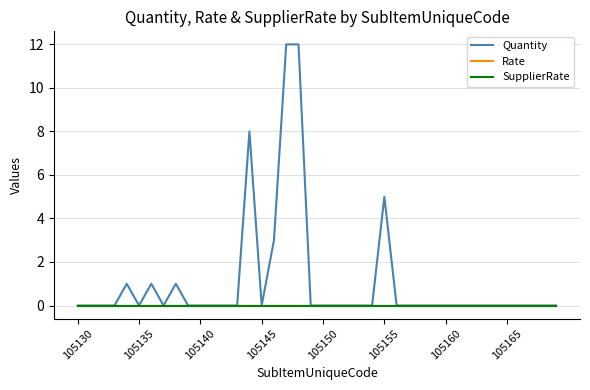

Does the chart have visible grid lines?

Yes